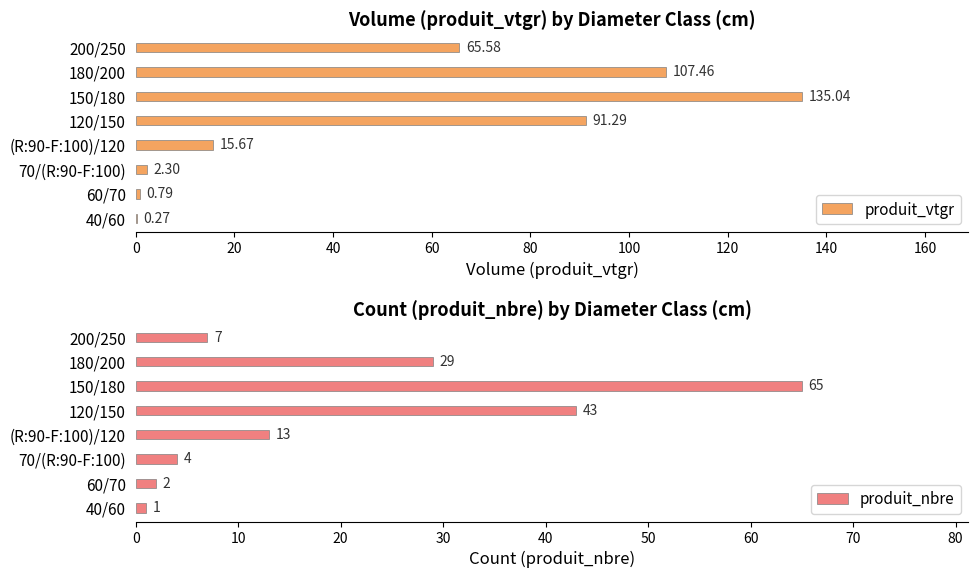

How many data points does each series have?

8